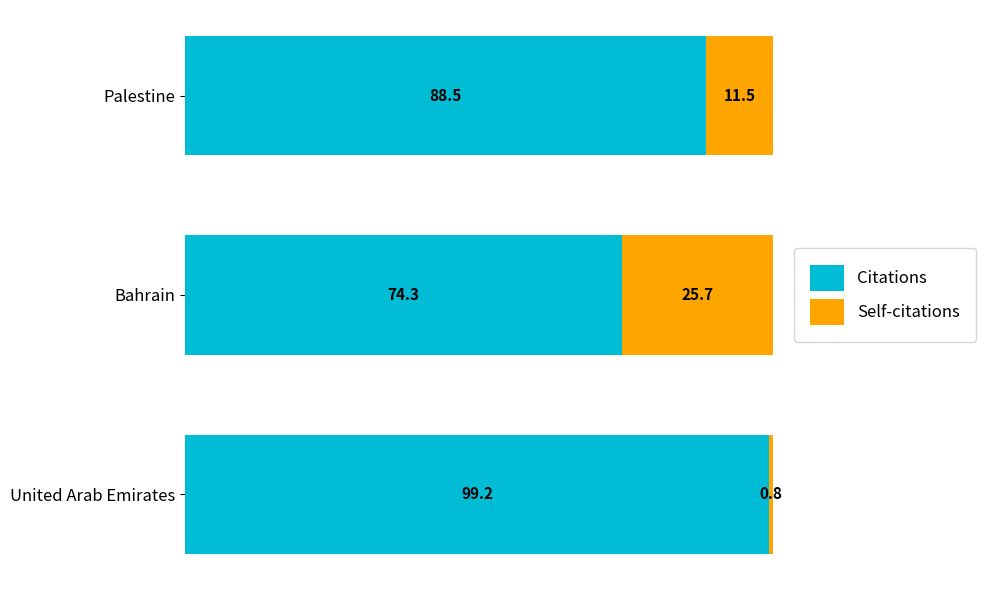

What is the total value across all series at Palestine?

100.0